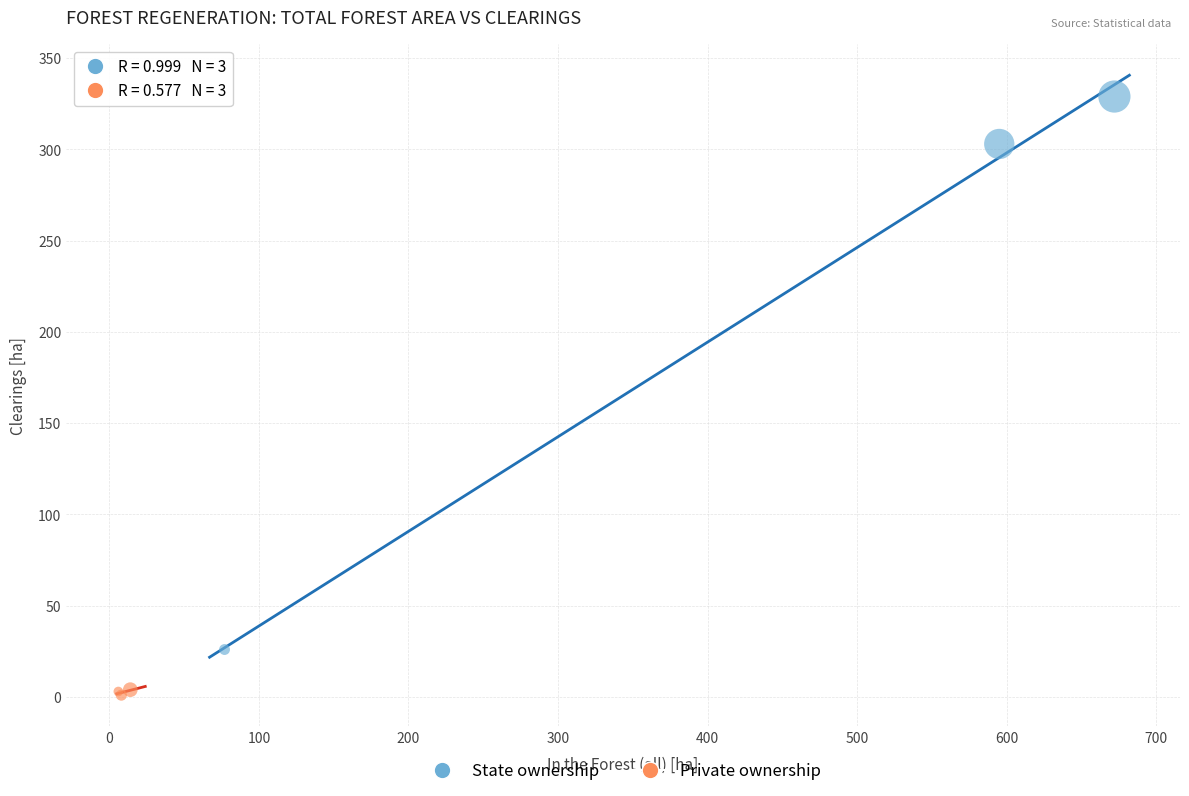

Which series reaches the minimum Y coordinate?

Private ownership